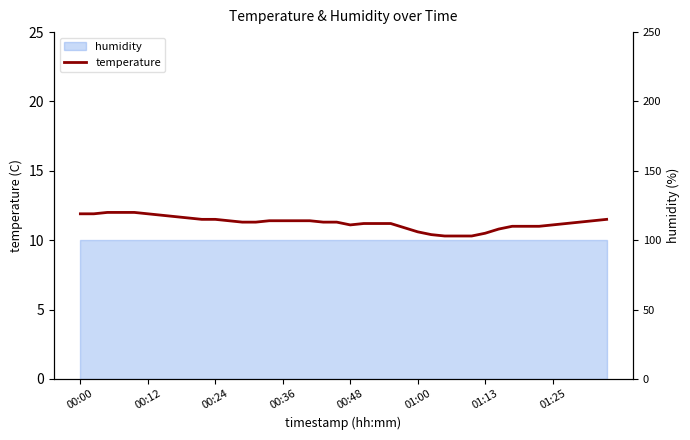

What is the change in value from 00:12 to 00:36?

-0.5